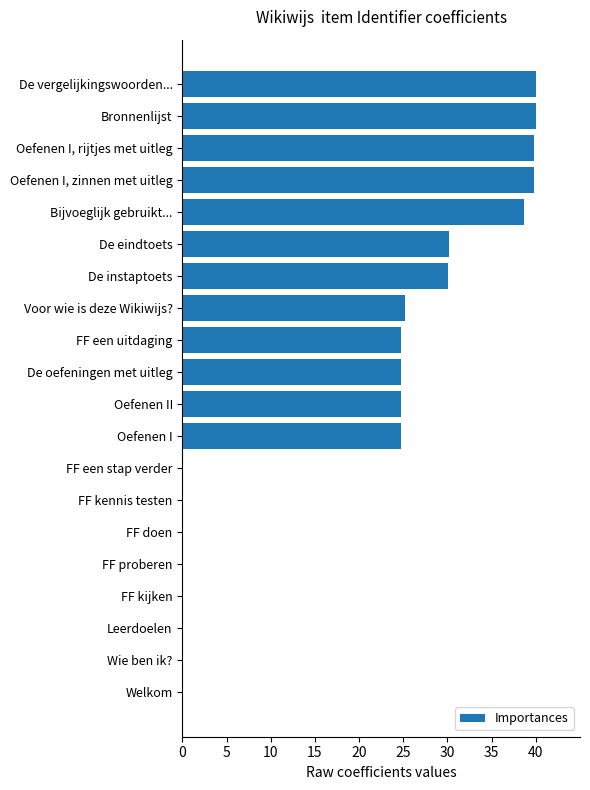

How many data points are above 24?

12